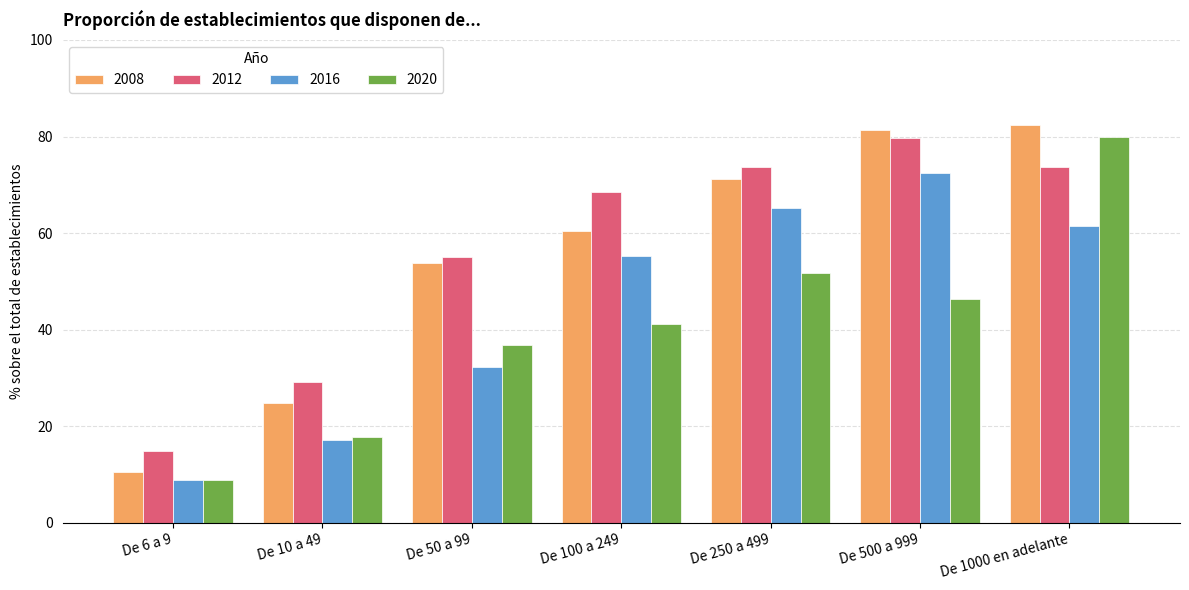

True or false: 2008 has a value of 97.8 at De 250 a 499.

False